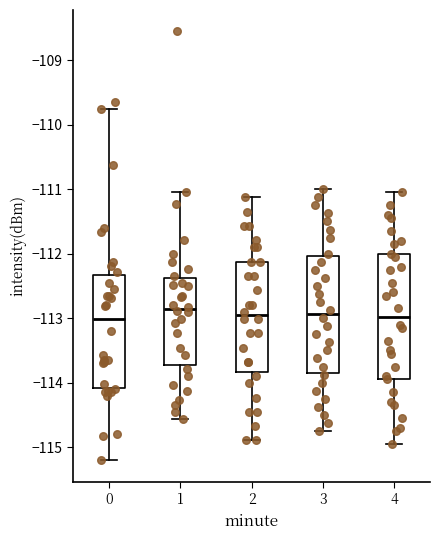

Where is the lower edge of the box at x = 3 on the y-axis? The values are not printed on the chart, so give them approximately, as read against the axis.

-113.8